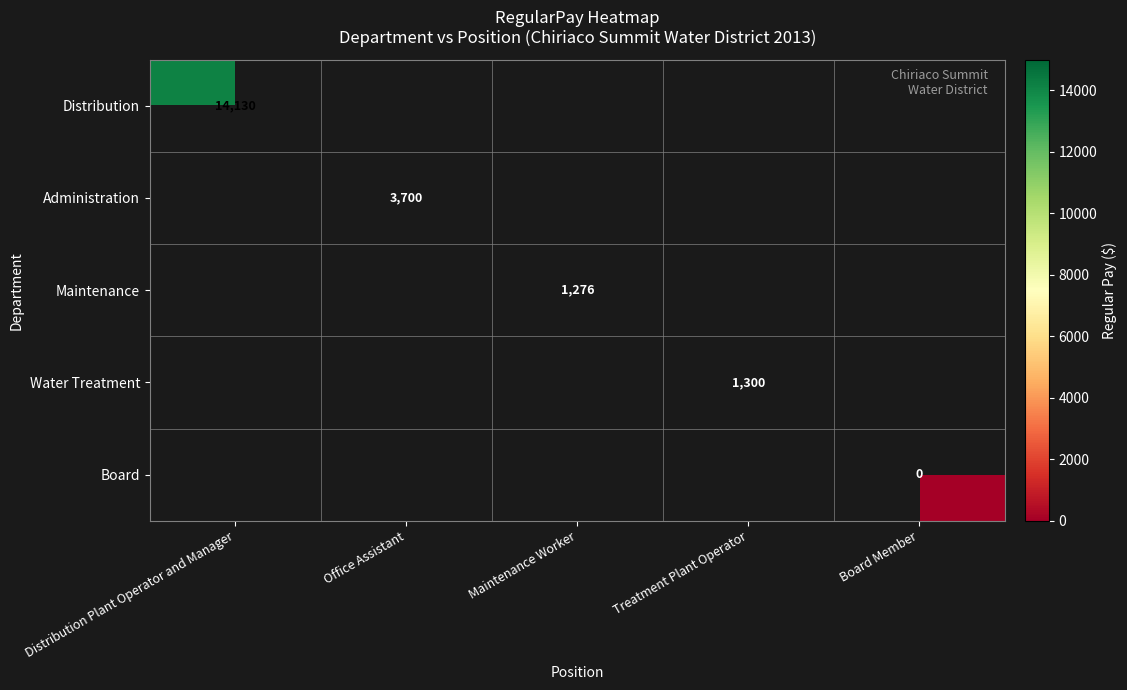

Count the number of categories in the chart.

5